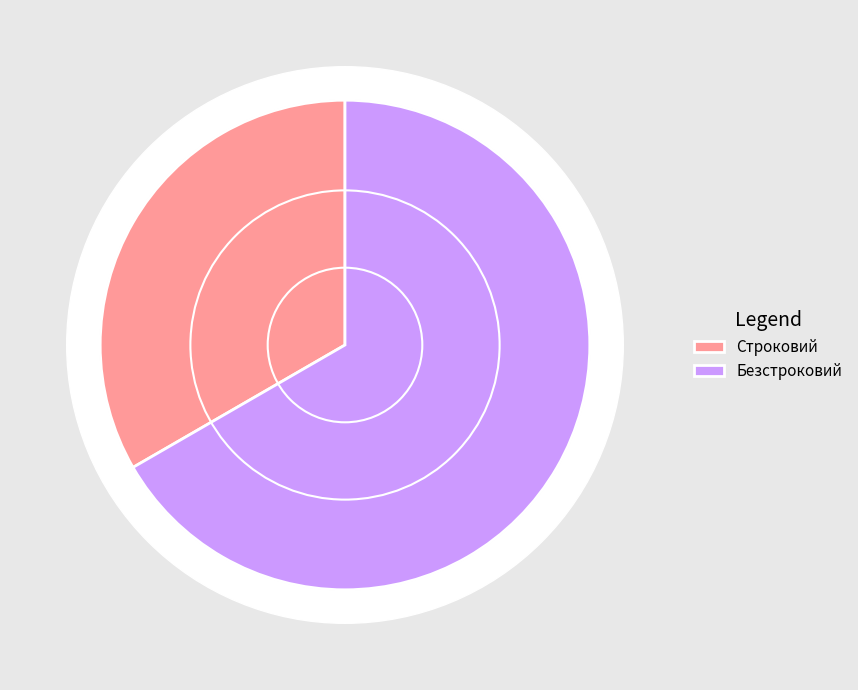

Approximately how many times larger is the value at Безстроковий compared to Строковий?

2.0